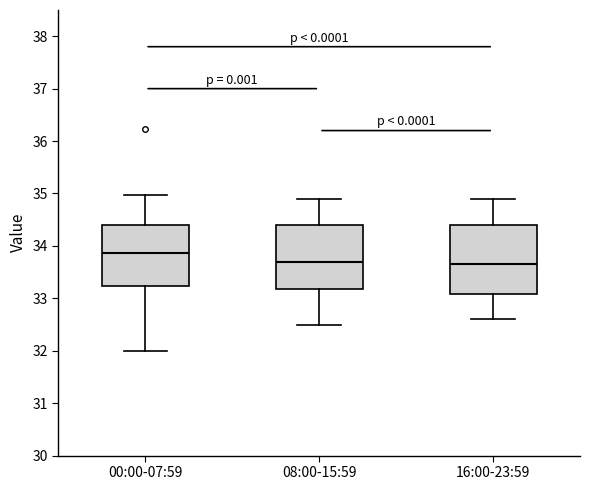

Comparing the boxes themselves (not the whiskers), which one is the tallest?

16:00-23:59